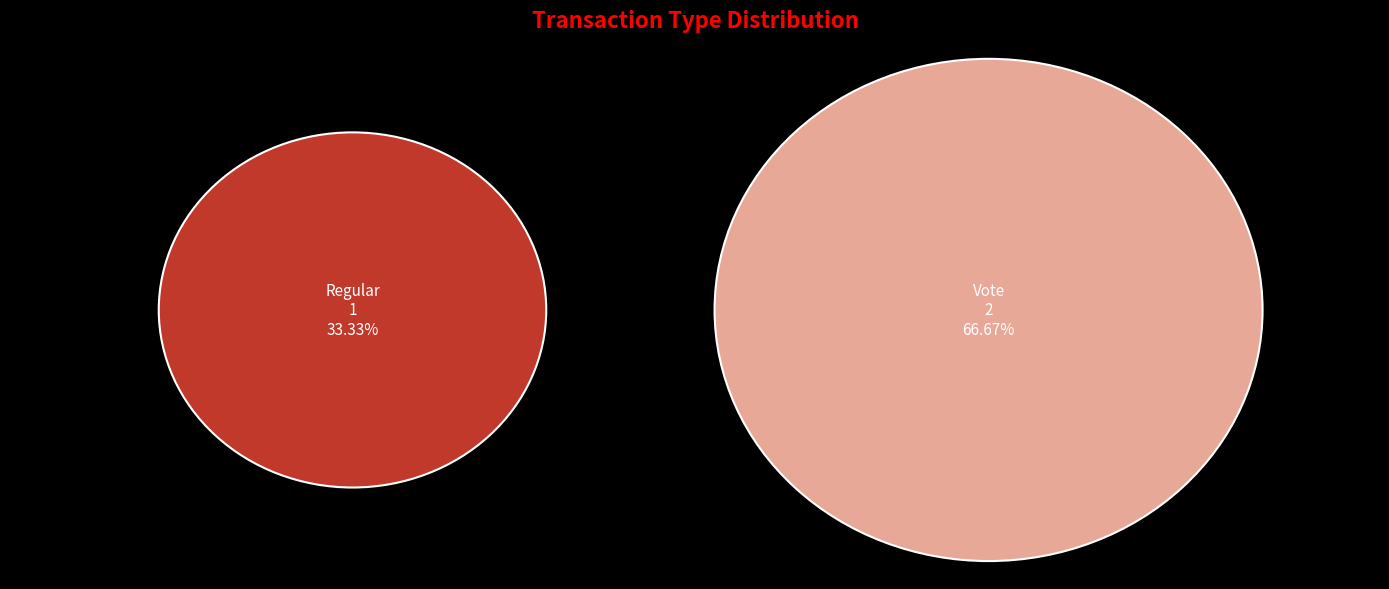

What percentage do Regular and Vote together represent?

100.0%